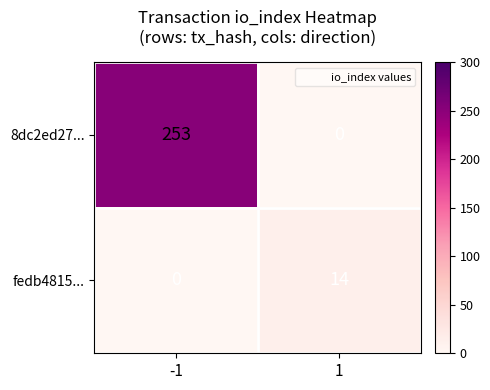

Is it true that 8dc2ed27... equals 132 at 1?

False